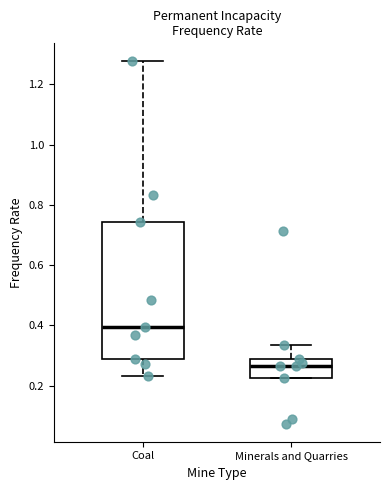

Reading left to right, read every box against the y-axis: the position of its median line, the range the box covers, and the ends of its whiskers. The values are not printed on the chart, so give them approximately, as read against the axis.

Coal: median 0.40, box 0.28 to 0.74, whiskers 0.24 to 1.28
Minerals and Quarries: median 0.26, box 0.22 to 0.28, whiskers 0.22 to 0.34